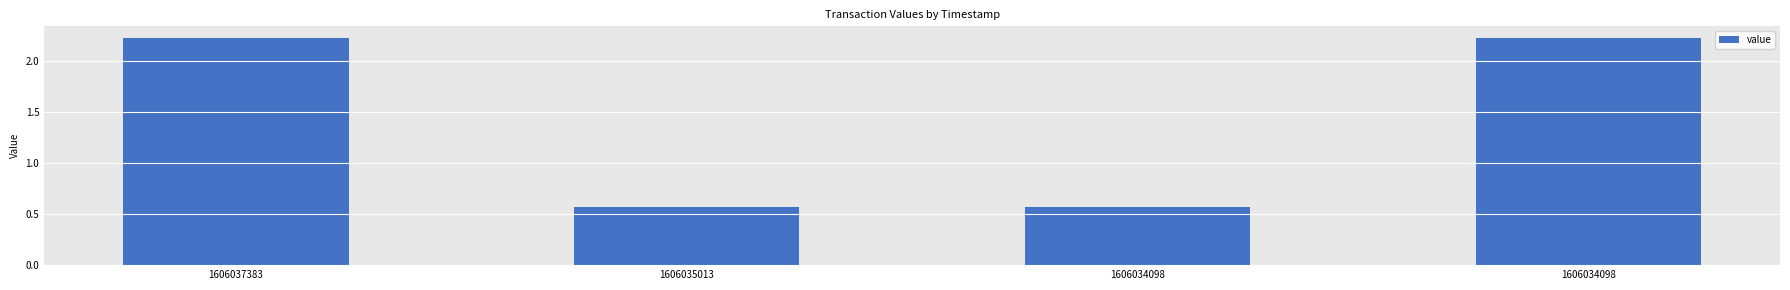

How many data points are less than 2?

2